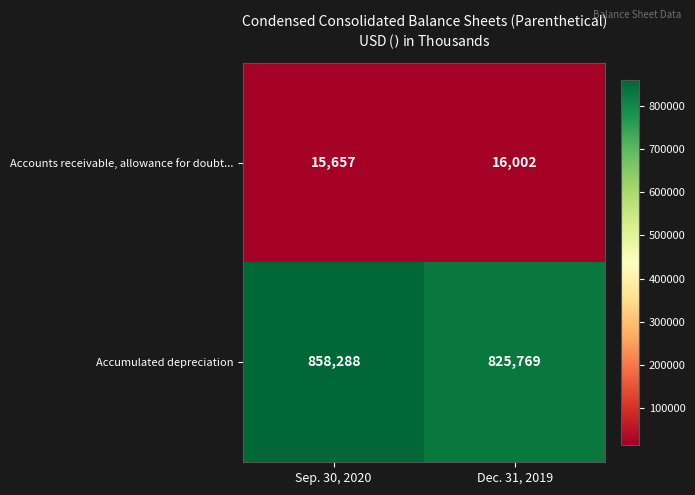

Reading left to right, what are all the values shown in this chart?

Accounts receivable, allowance for doubt...: 15657	16002
Accumulated depreciation: 858288	825769